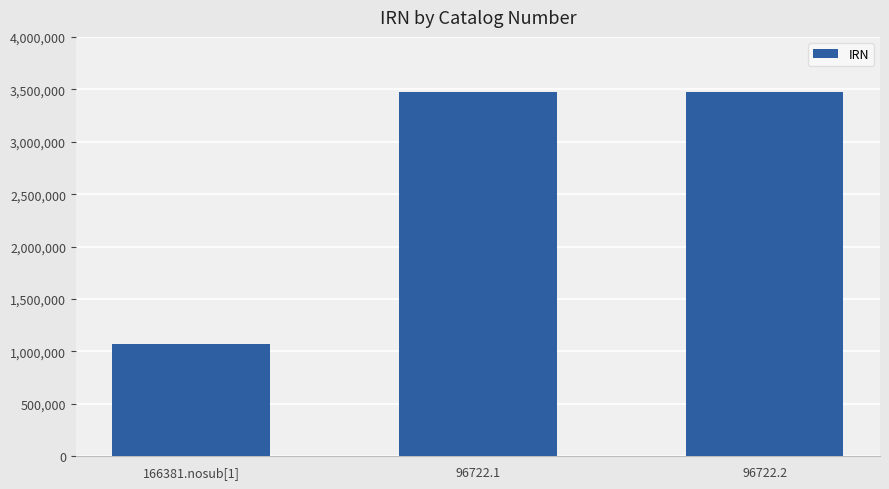

The value at 166381.nosub[1] is 1069610. True or false?

True